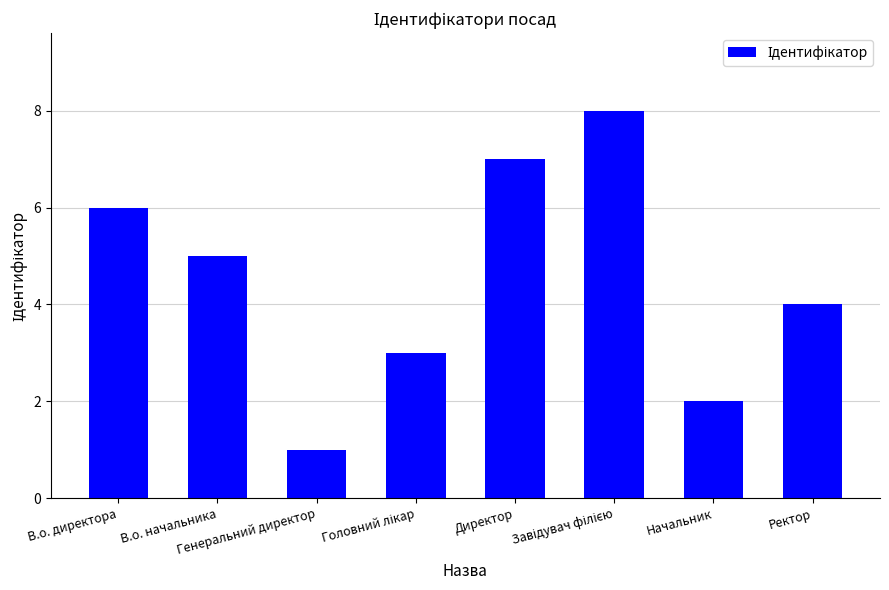

What is the maximum value shown in the chart?

8